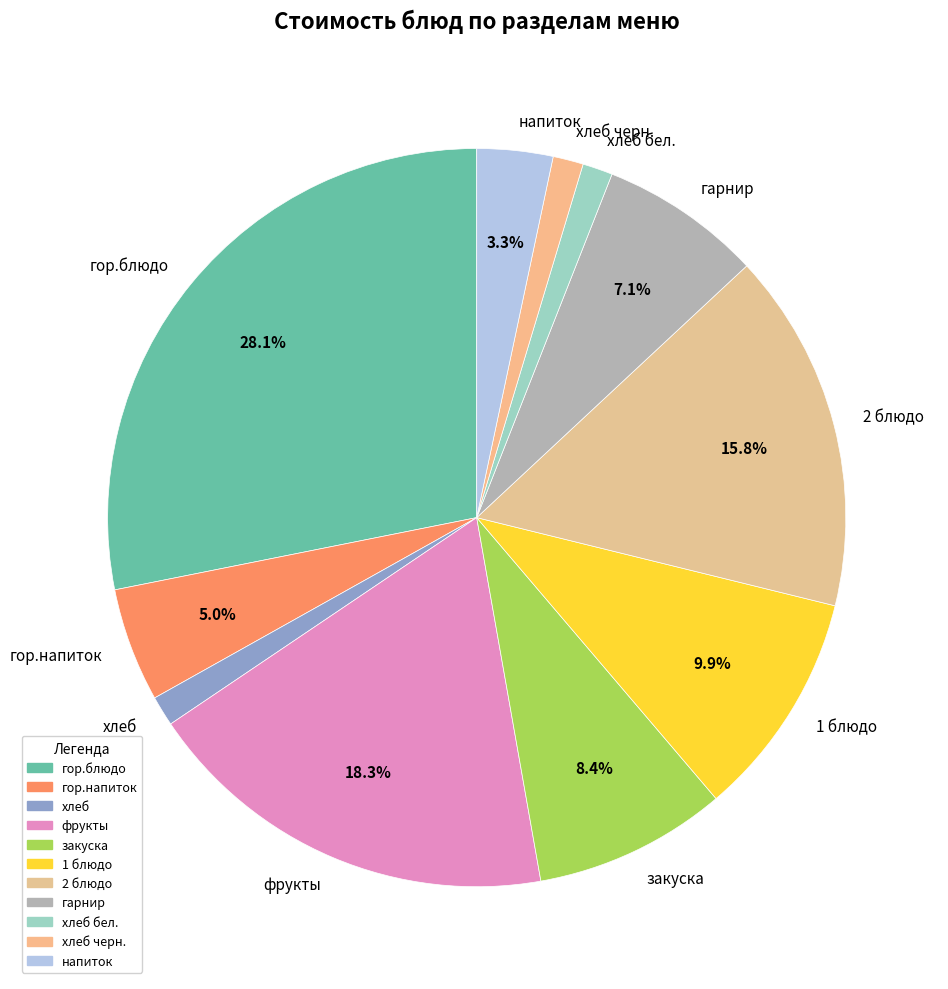

How much of the chart is everything except гарнир?

92.9%